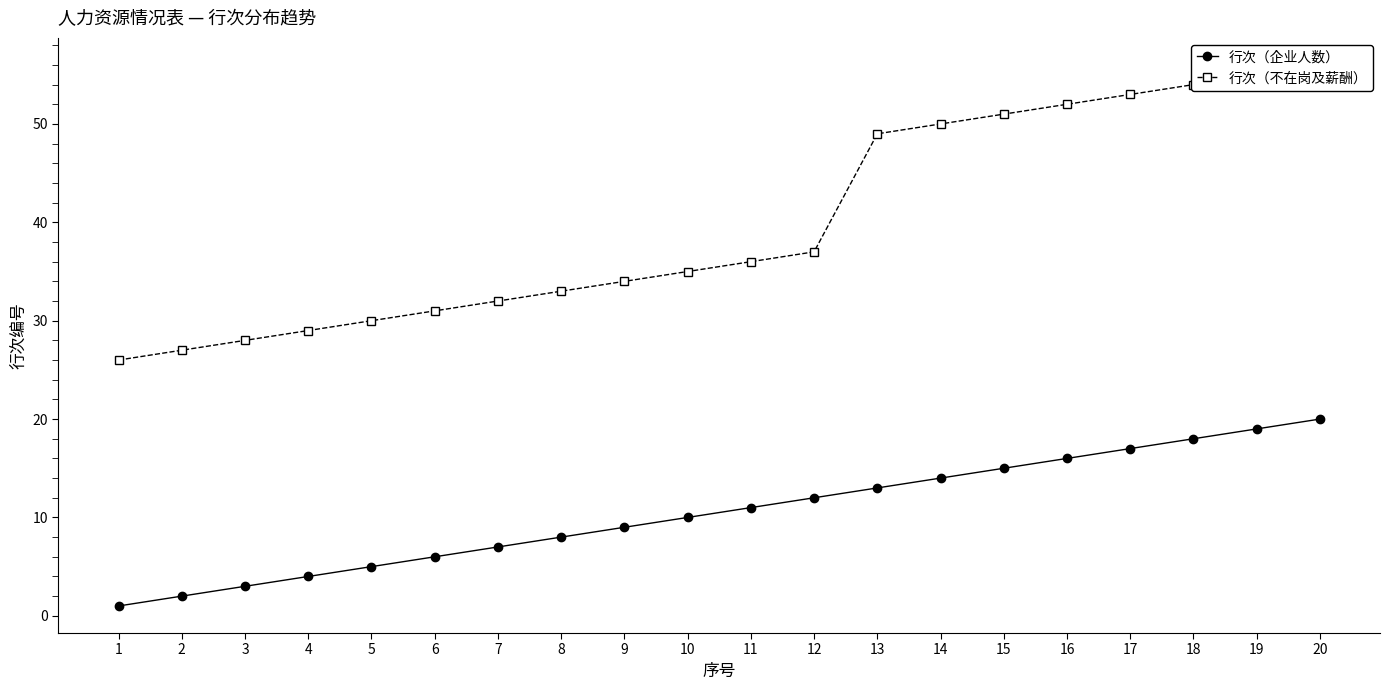

True or false: 行次（不在岗及薪酬） has more than 0 interior local peaks.

False